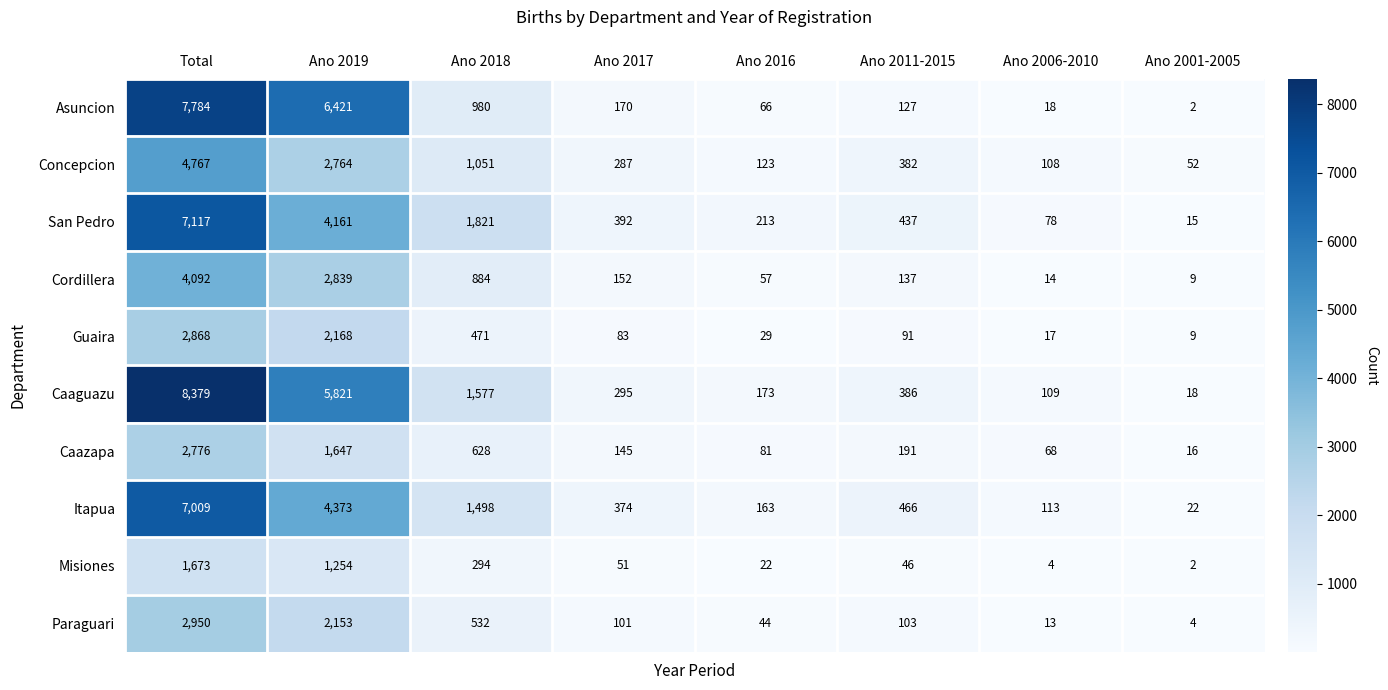

Rank the series by their maximum value, from highest to lowest.

Caaguazu, Asuncion, San Pedro, Itapua, Concepcion, Cordillera, Paraguari, Guaira, Caazapa, Misiones